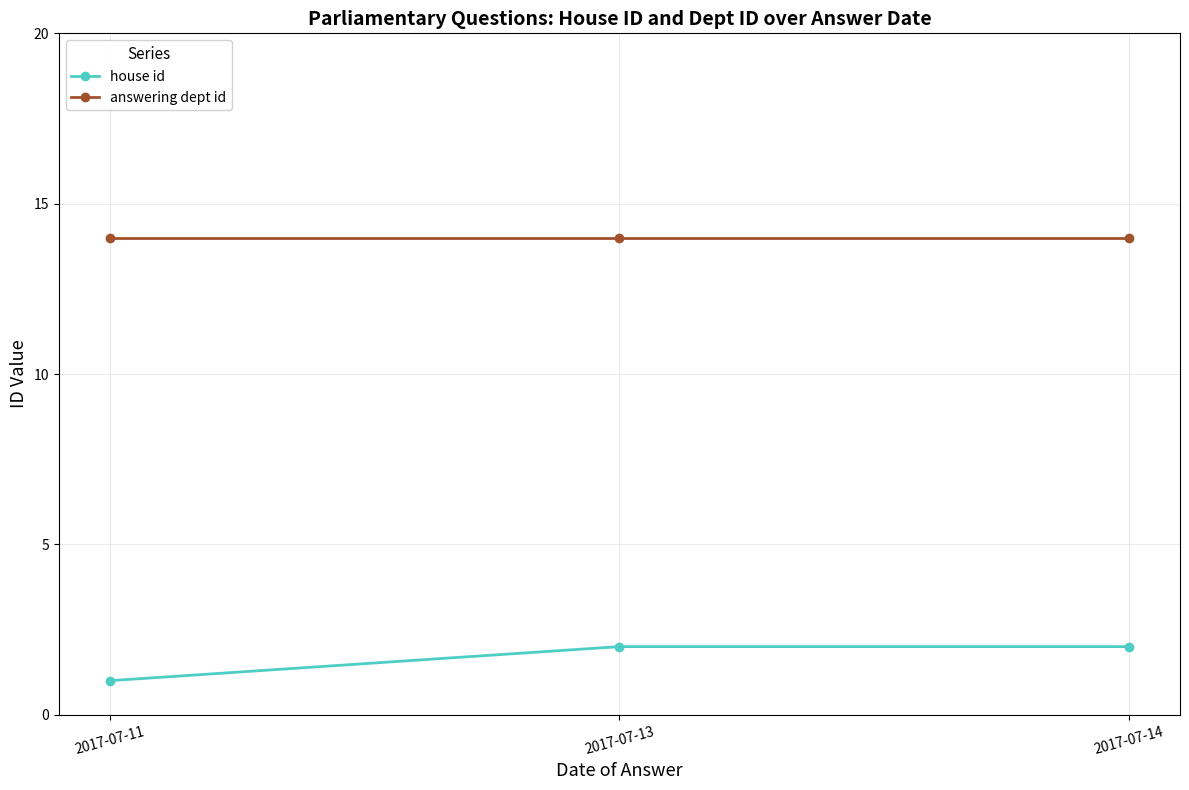

Does the chart have visible grid lines?

Yes